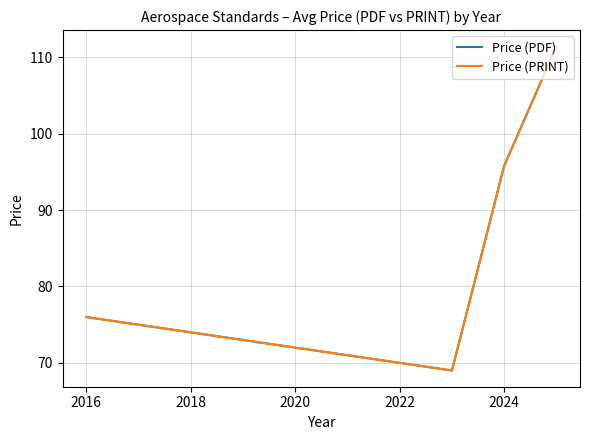

How many lines are shown in the chart?

2